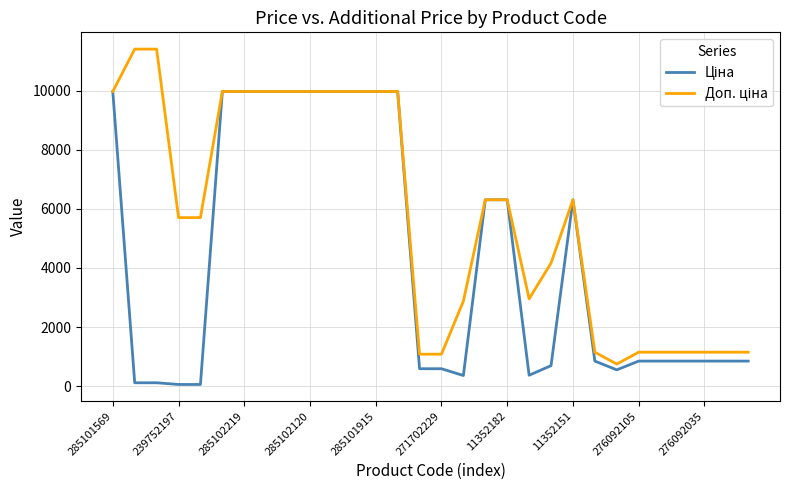

What is the maximum value shown in the chart?

11410.0